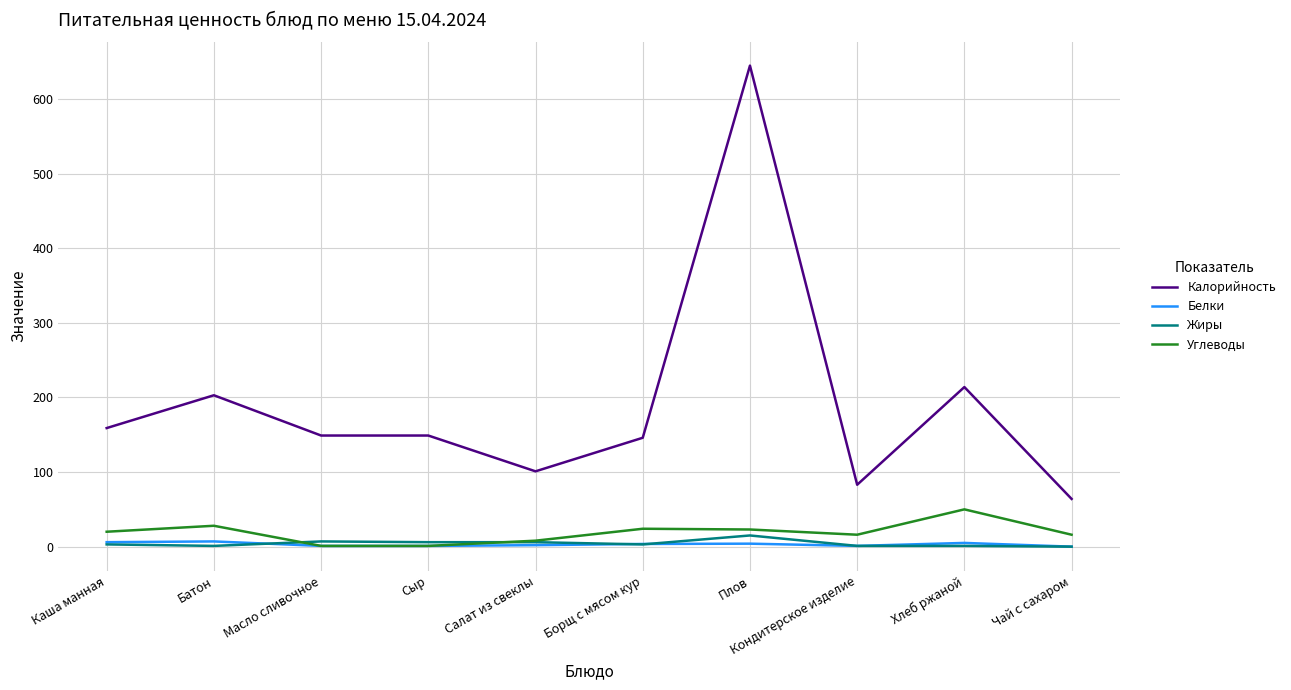

Is it true that Калорийность equals 146.0 at Борщ с мясом кур?

True